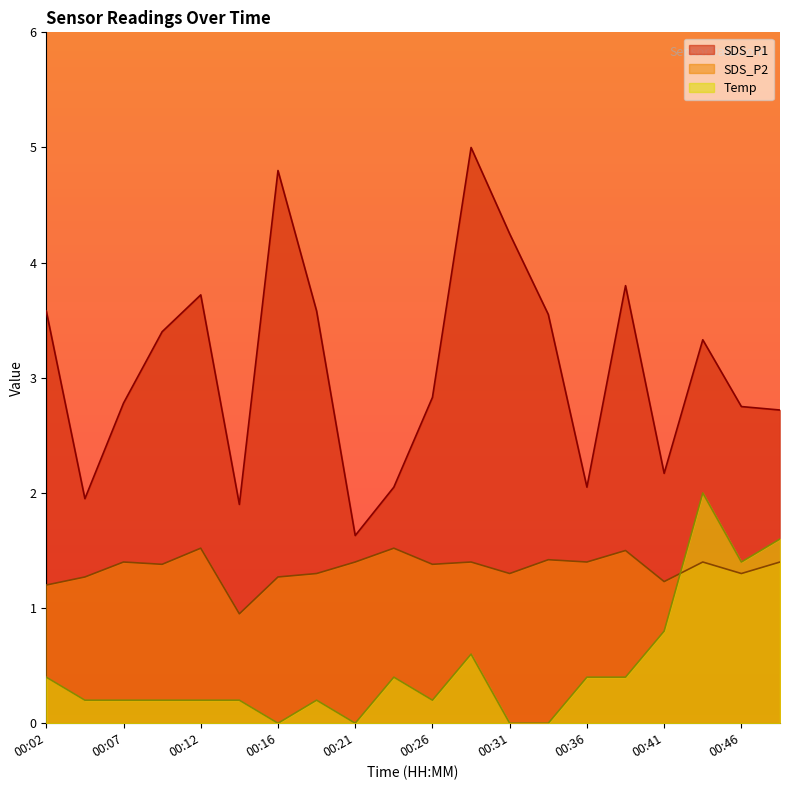

What is the total value across all series at 00:04?

3.4